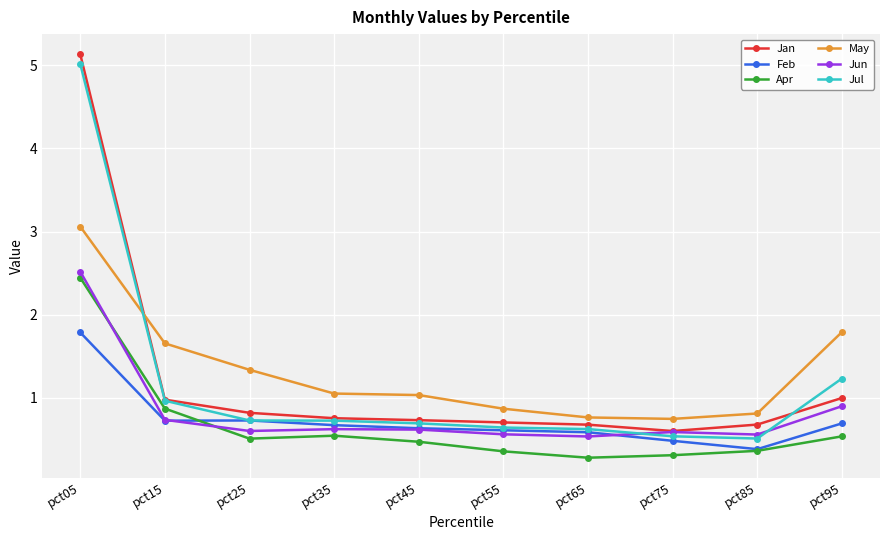

At pct05, list the series in order from largest to smallest.

Jan, Jul, May, Jun, Apr, Feb